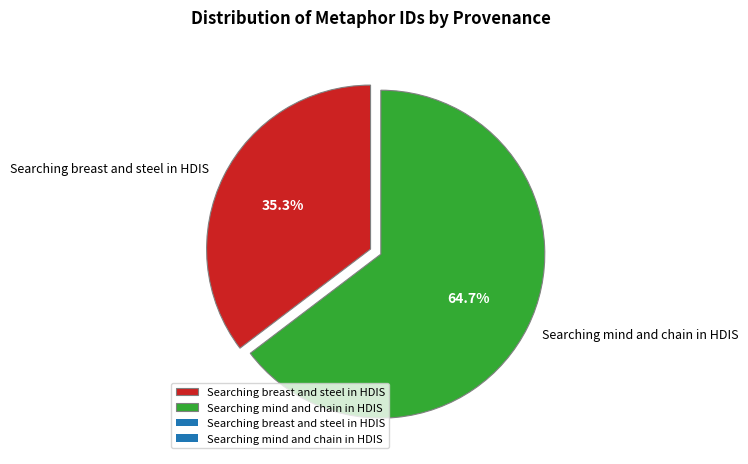

Is there any slice that represents more than half of the pie?

Yes